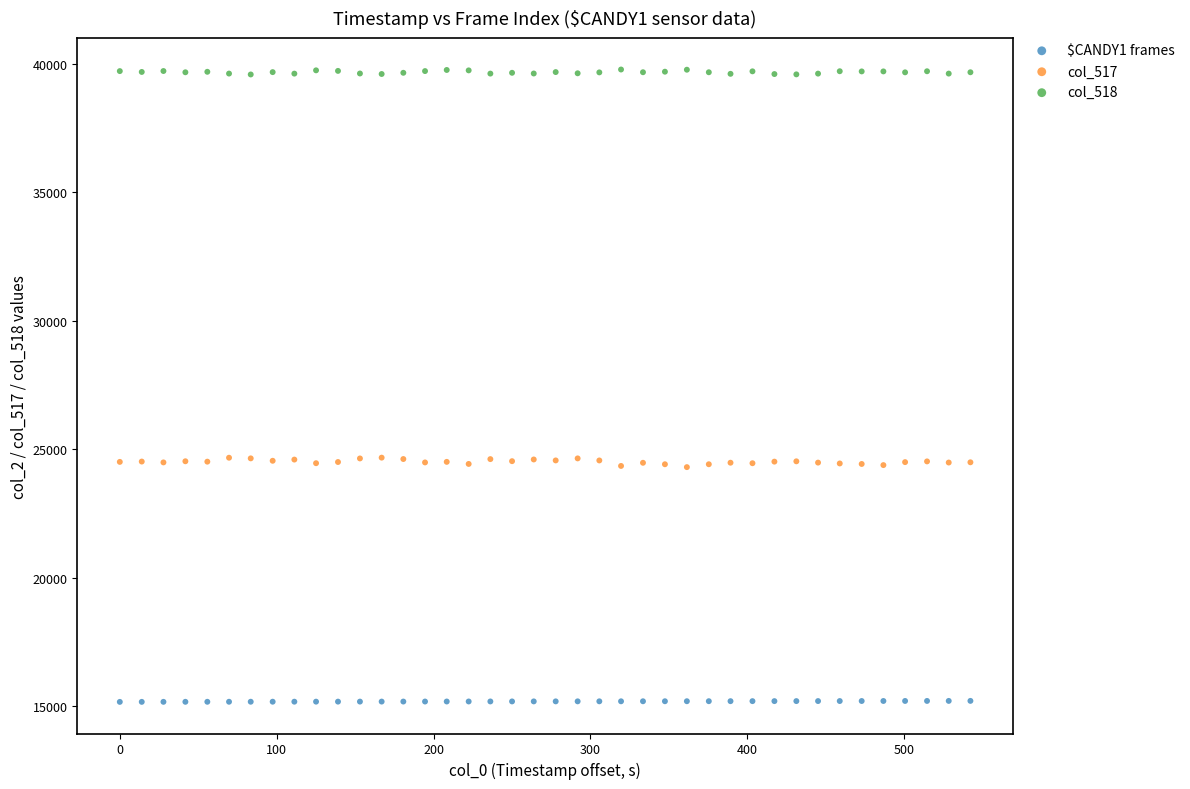

Which series has the widest spread of Y values?

col_517